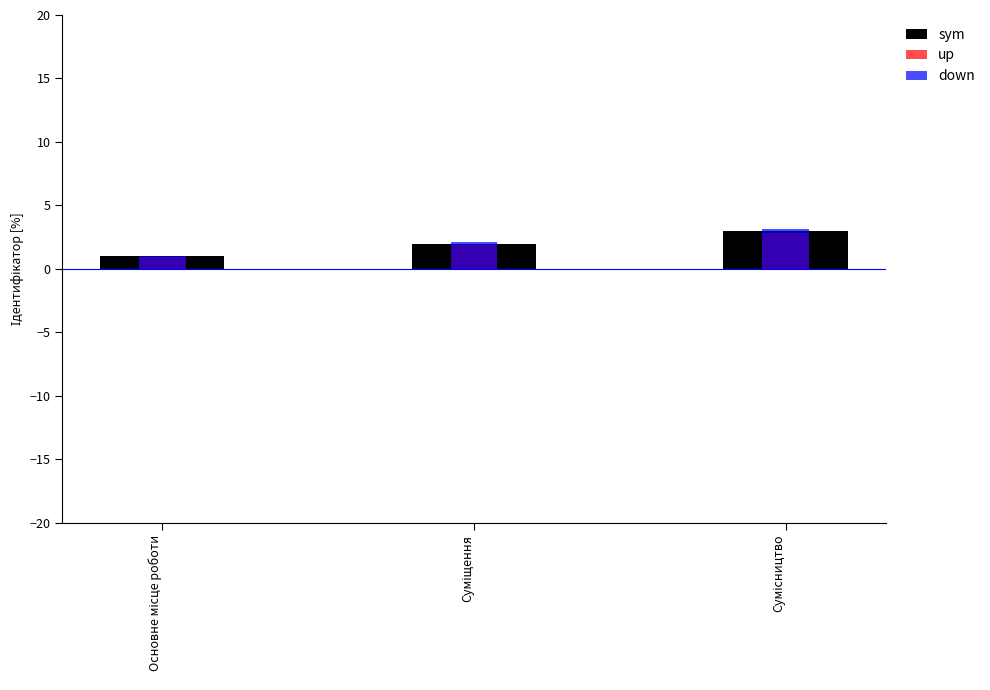

What is the spread (max minus min) of values at Сумісництво?

0.3